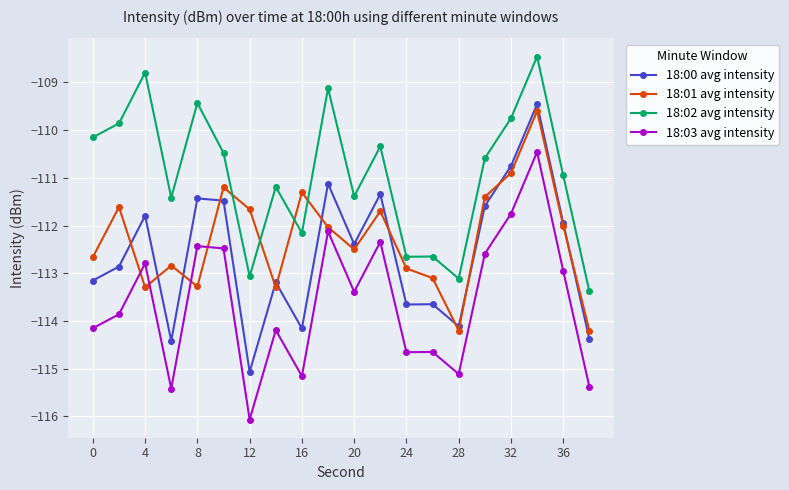

Which series has the largest total across all categories?

18:02 avg intensity